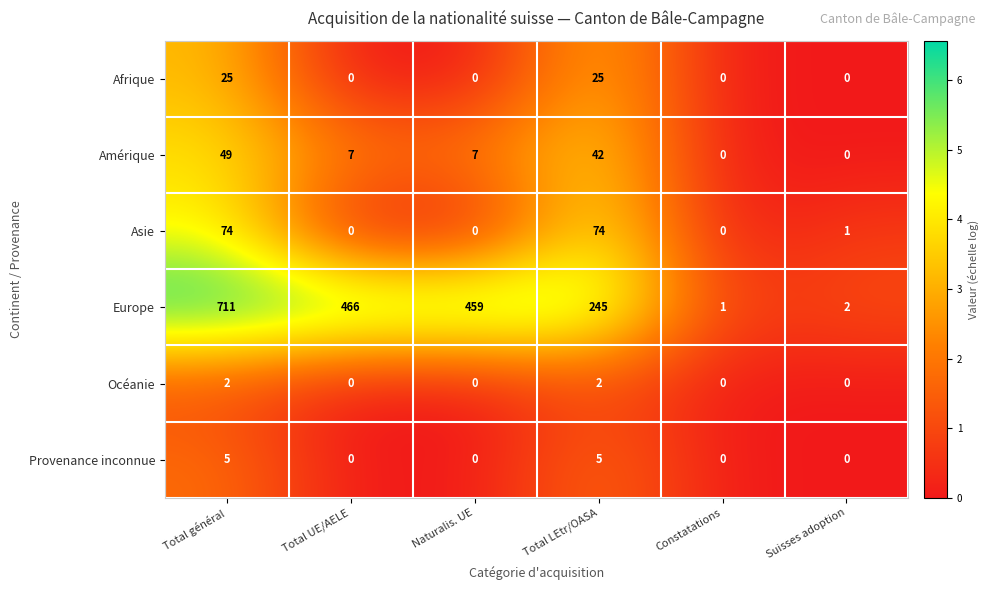

The Afrique series shows 11 at Total LEtr/OASA. True or false?

False